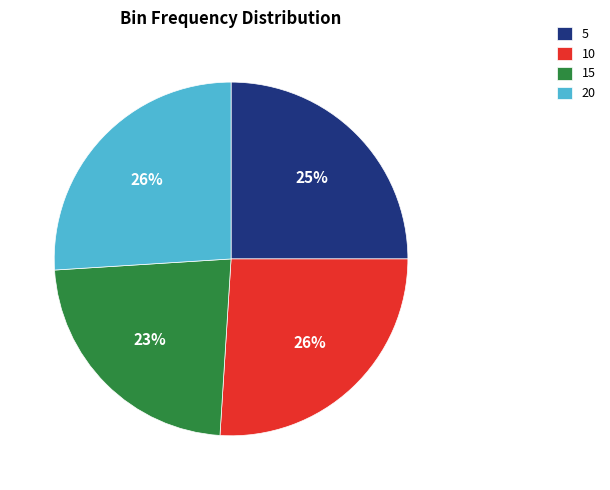

Does 20 account for over 50% of the chart?

No